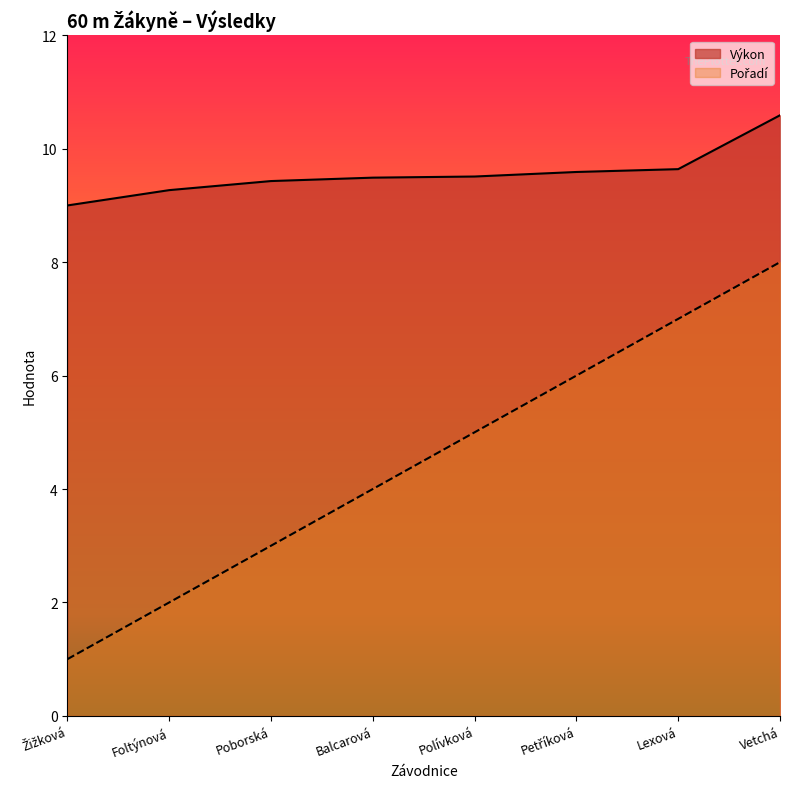

How many lines are shown in the chart?

2